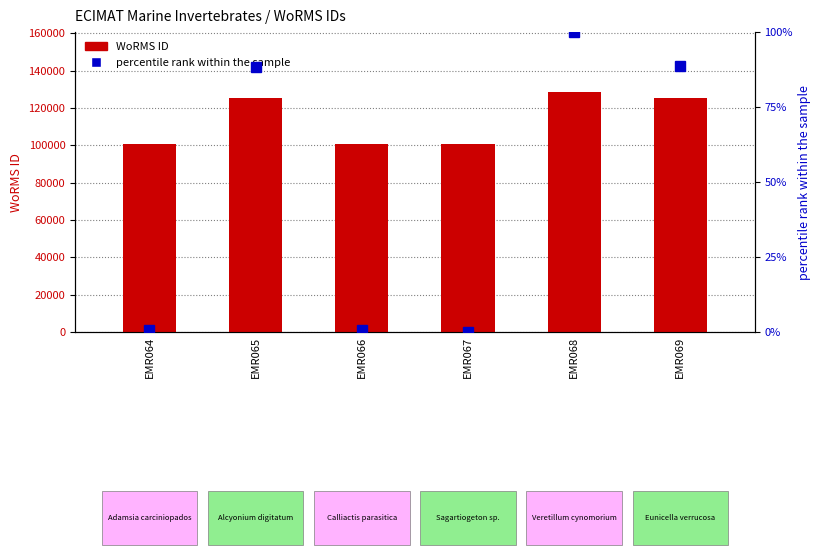

What is the value of the WoRMS ID bar at the 1st from the left?

100931.0